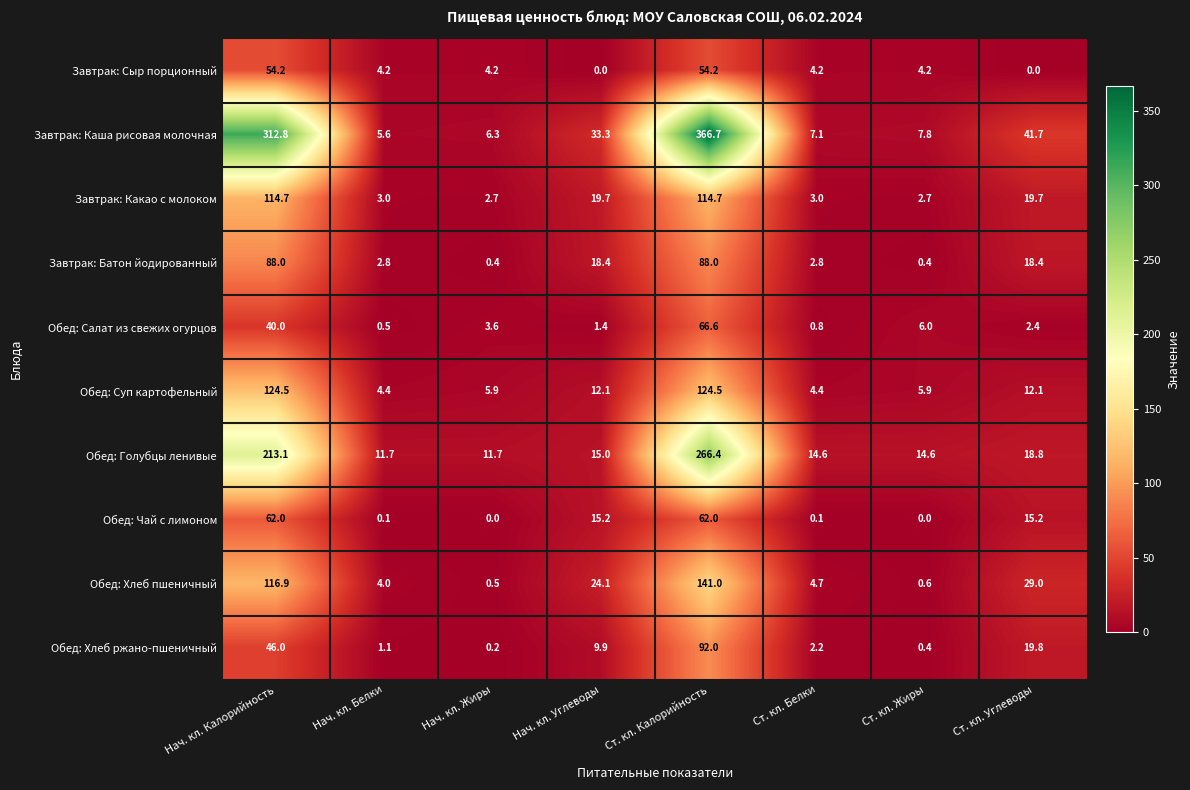

How many series are shown in this chart?

10